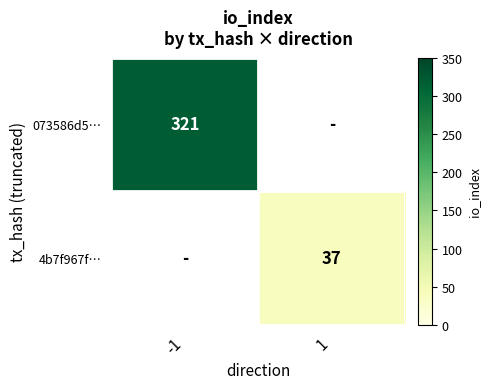

The value of 073586d5… at 1 is 0. True or false?

True